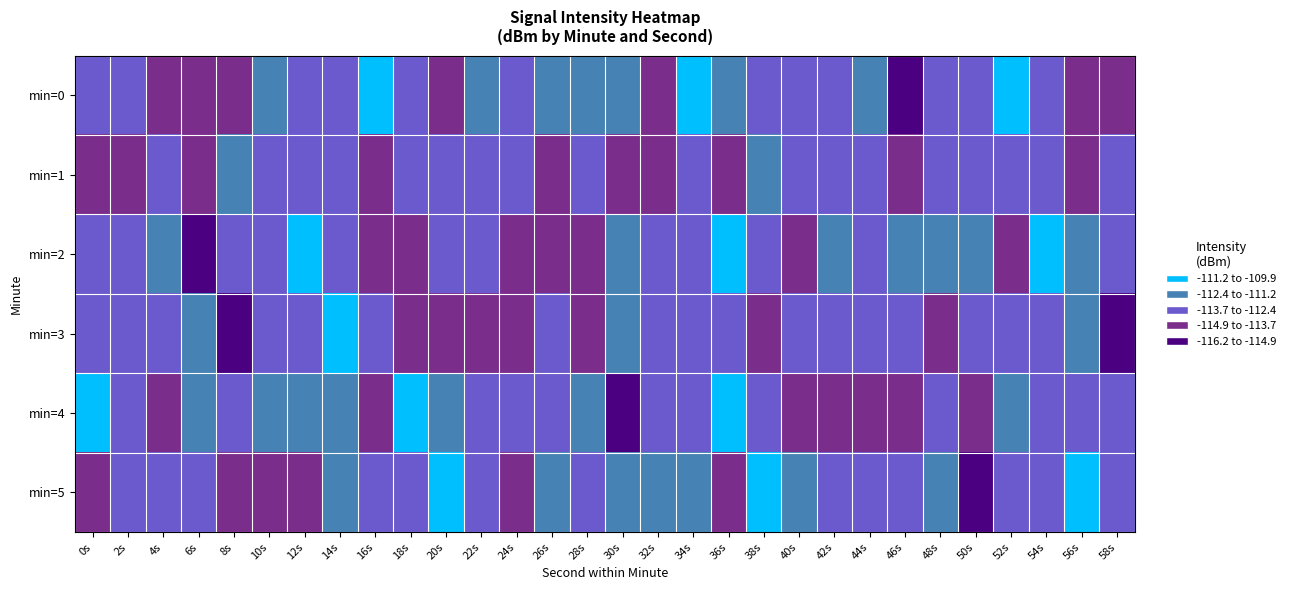

At which category is the sum across all series the highest?

14s